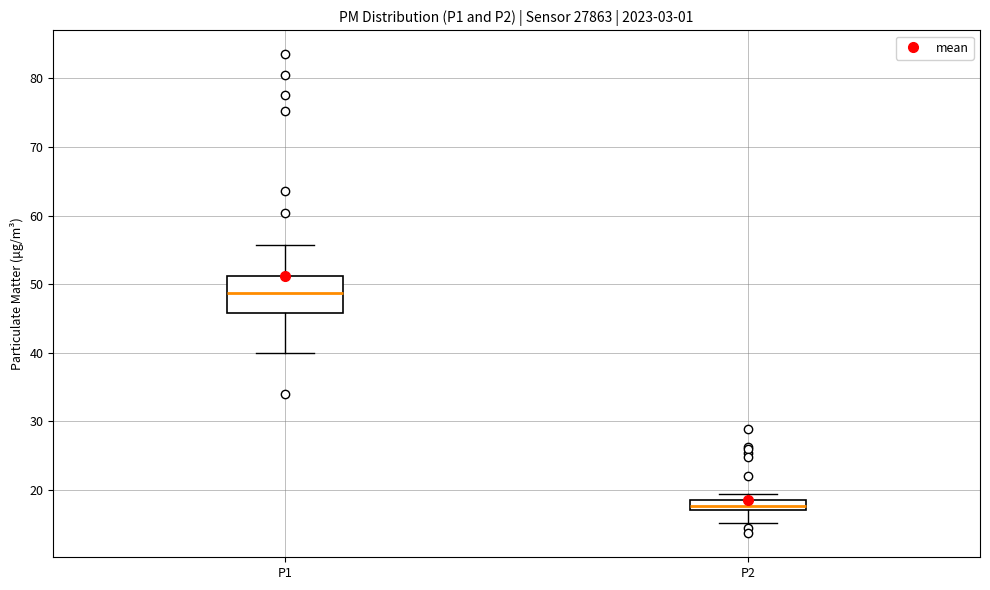

Where does the lower whisker of the box for P1 end on the y-axis? The values are not printed on the chart, so give them approximately, as read against the axis.

40